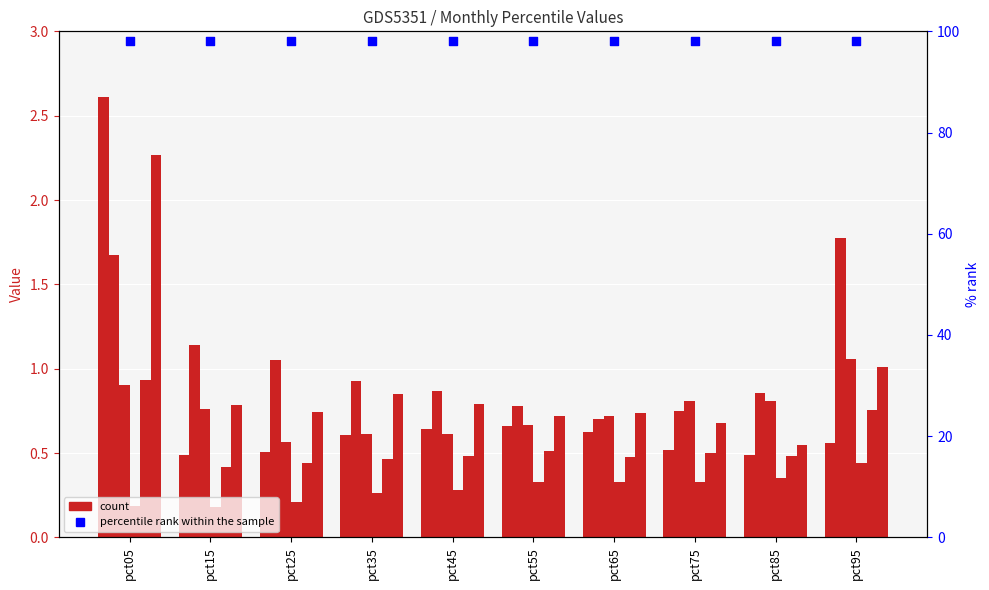

At which category is the sum across all series the highest?

pct05